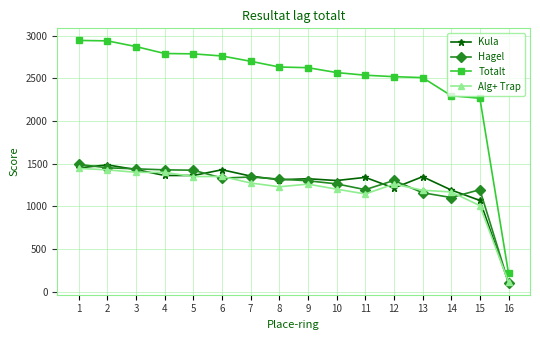

Where is Totalt nearest to the value 1580?

15